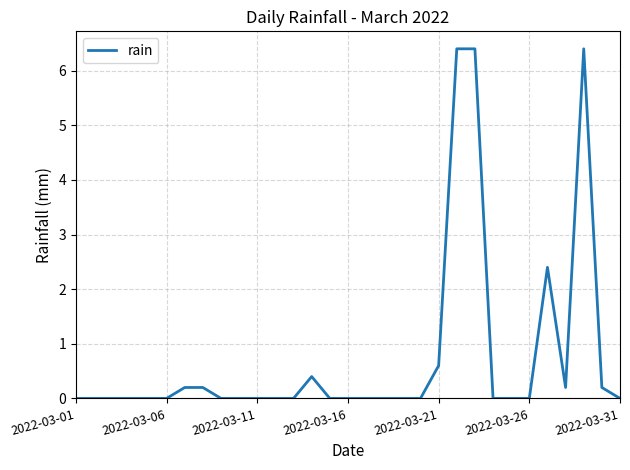

What is the average value?

0.8